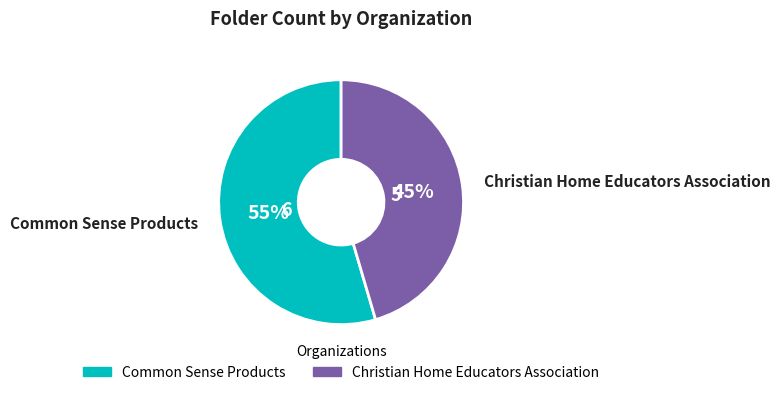

How many segments does this pie chart have?

2